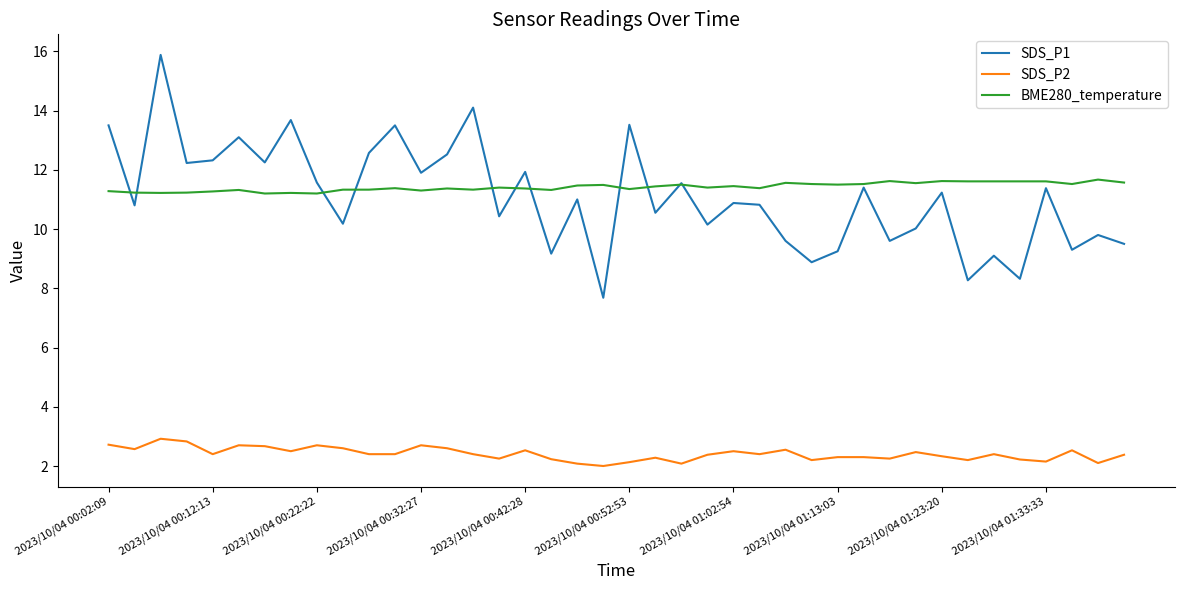

What is the minimum value for SDS_P2?

2.0